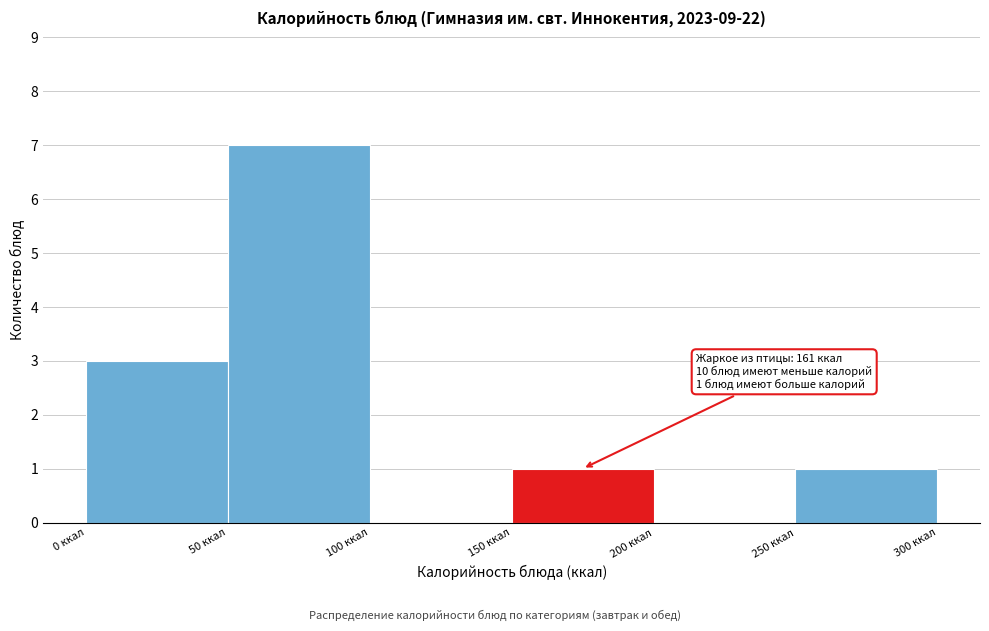

Over which range of the x-axis is the bar tallest?

50 to 100